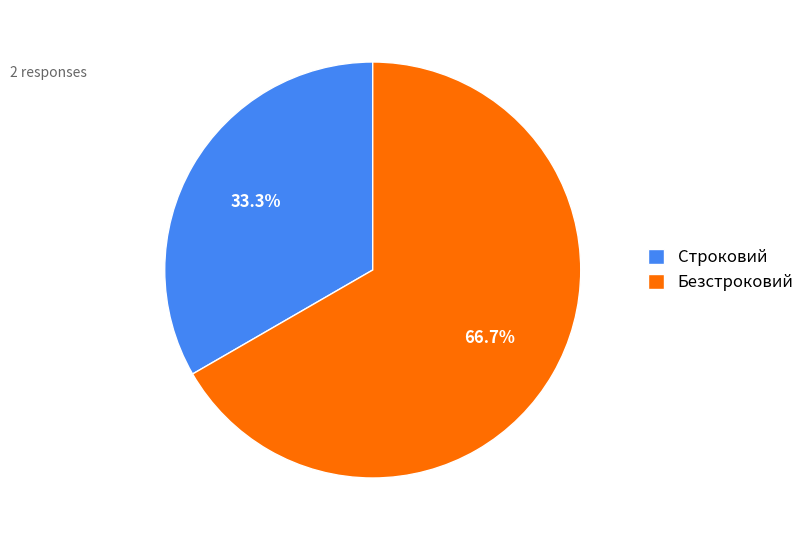

Between Строковий and Безстроковий, which is larger?

Безстроковий